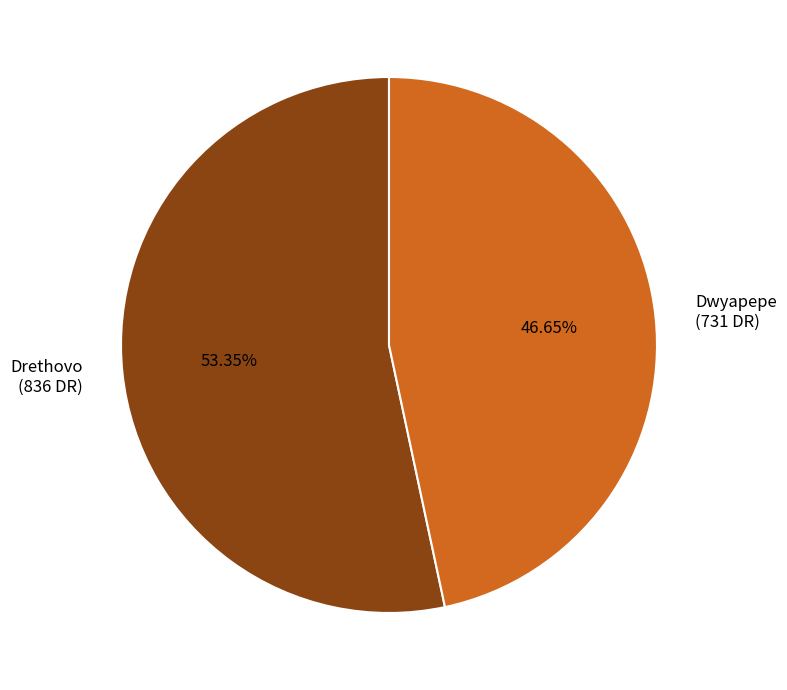

How many slices are in this pie chart?

2